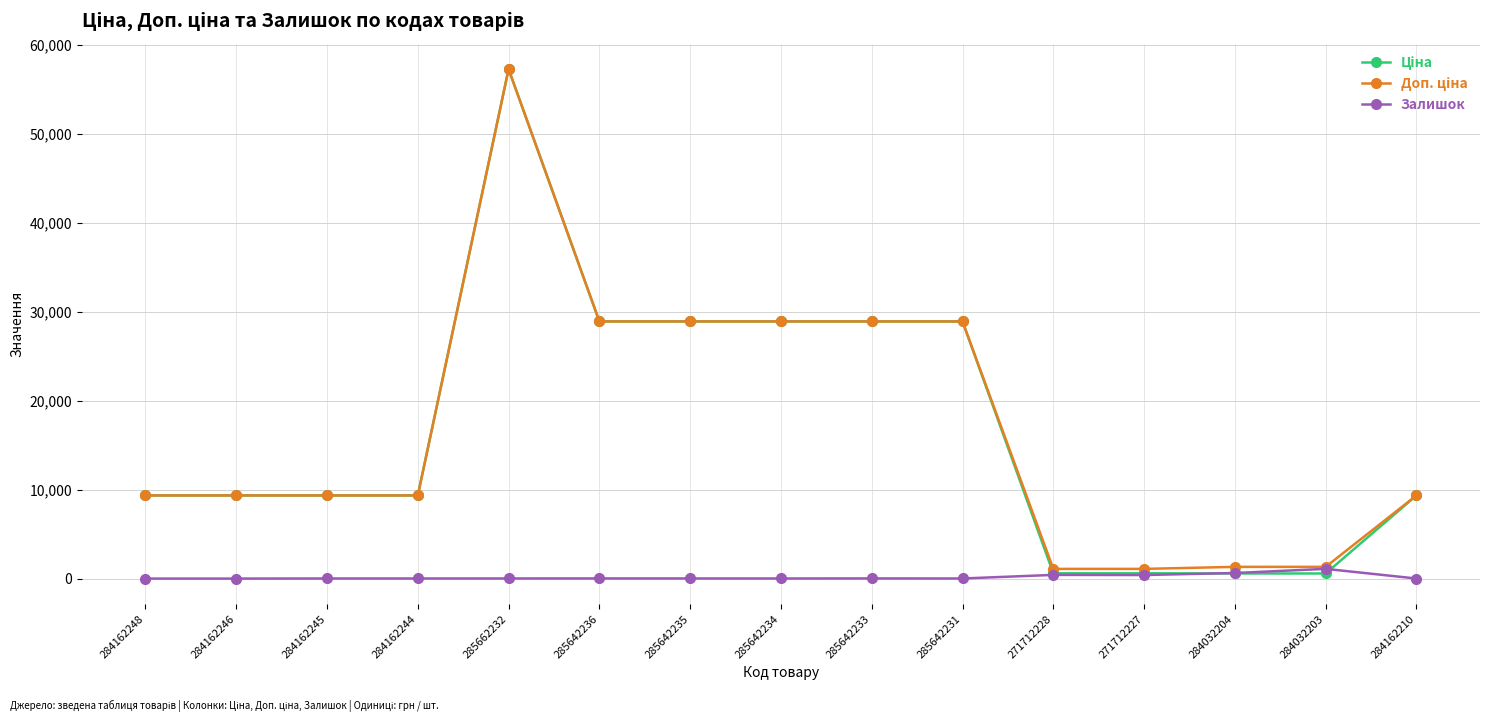

Which category has the highest value across all series?

285662232